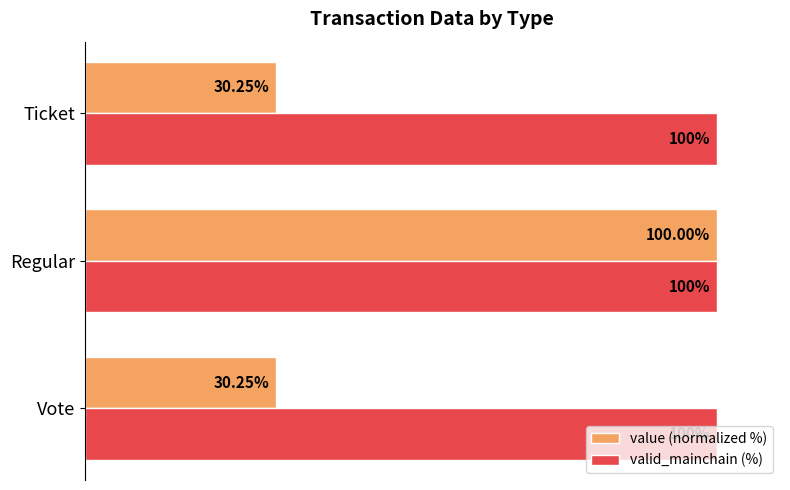

Which series has the widest spread of values?

value (normalized %)